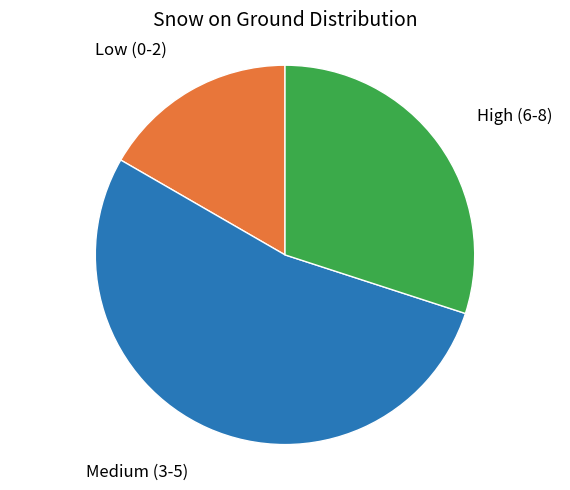

Is there a majority slice in this chart?

Yes